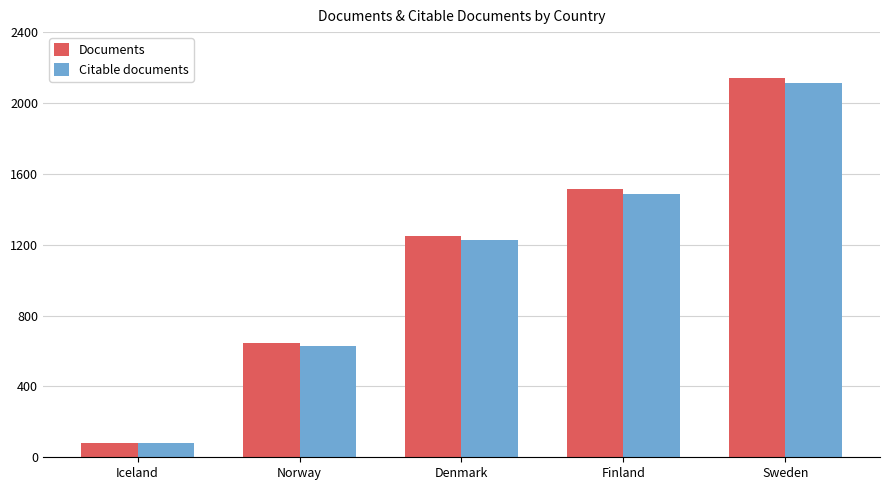

Reading right to left, transcribe all the data shown in this chart.

Documents: 2143	1514	1250	644	81
Citable documents: 2114	1484	1227	628	80